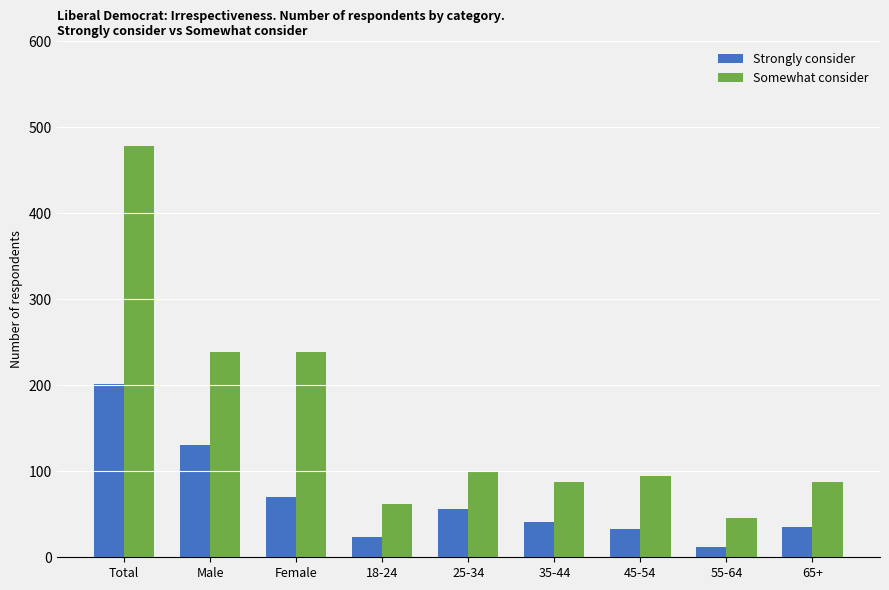

What is the average value of the Somewhat consider series?

159